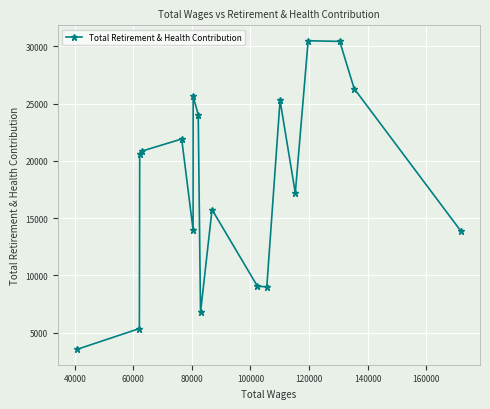

What is the difference between the maximum and minimum values?

26944